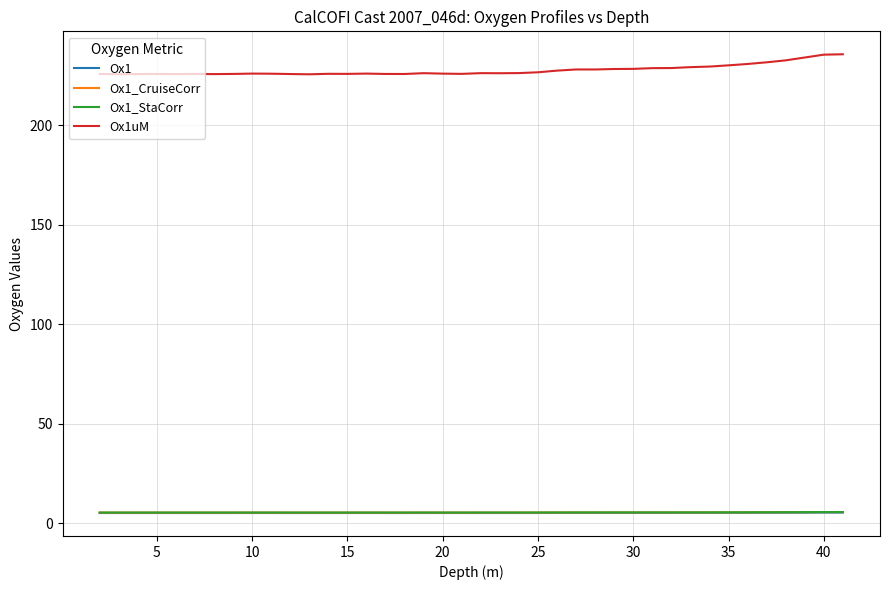

Which series has the largest total across all categories?

Ox1uM